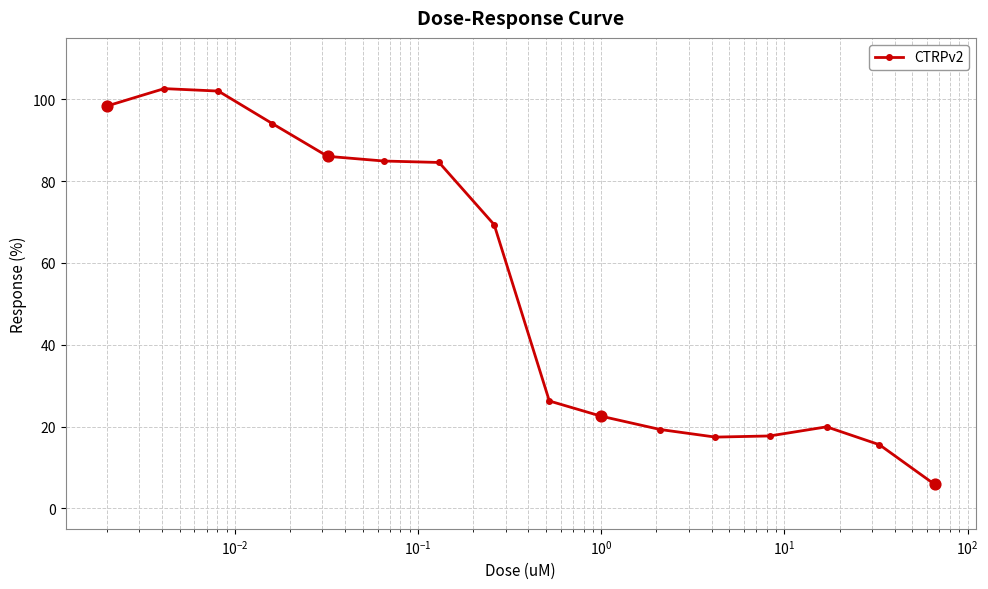

What is the minimum value shown in the chart?

5.9